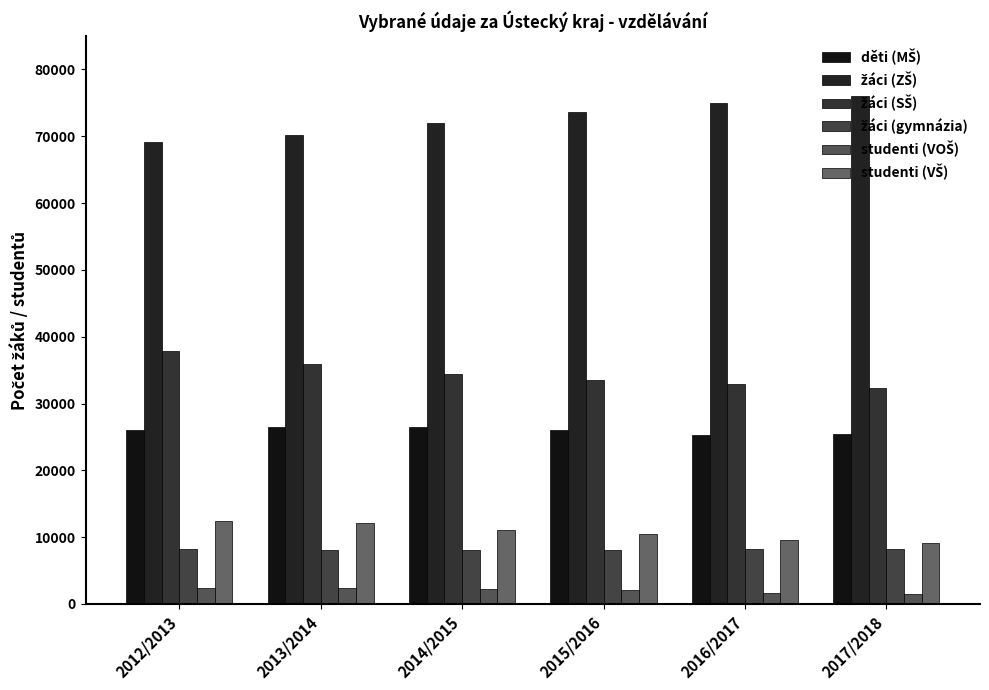

Count the number of data series in this chart.

6